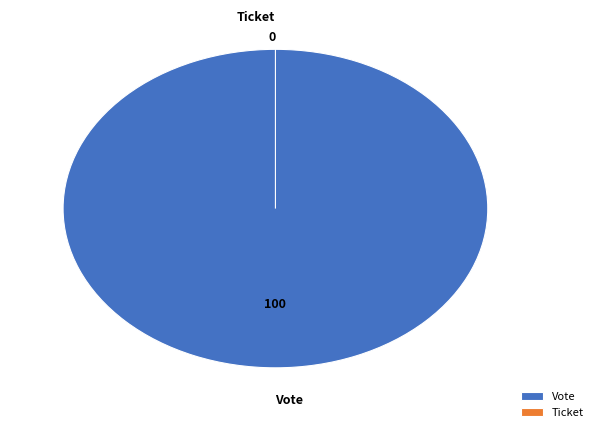

Which category has the smallest portion of the pie?

Ticket